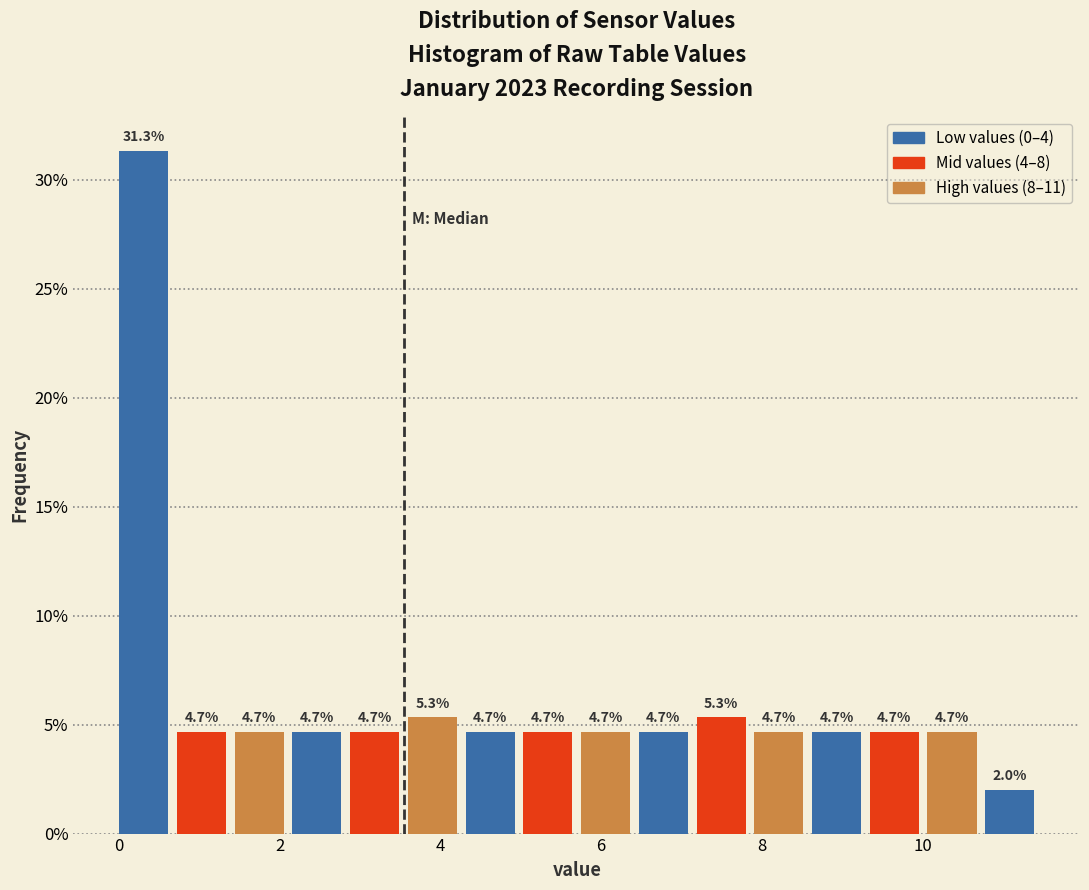

Read against the x-axis, roughly where is the centre of the tallest bar?

0.4